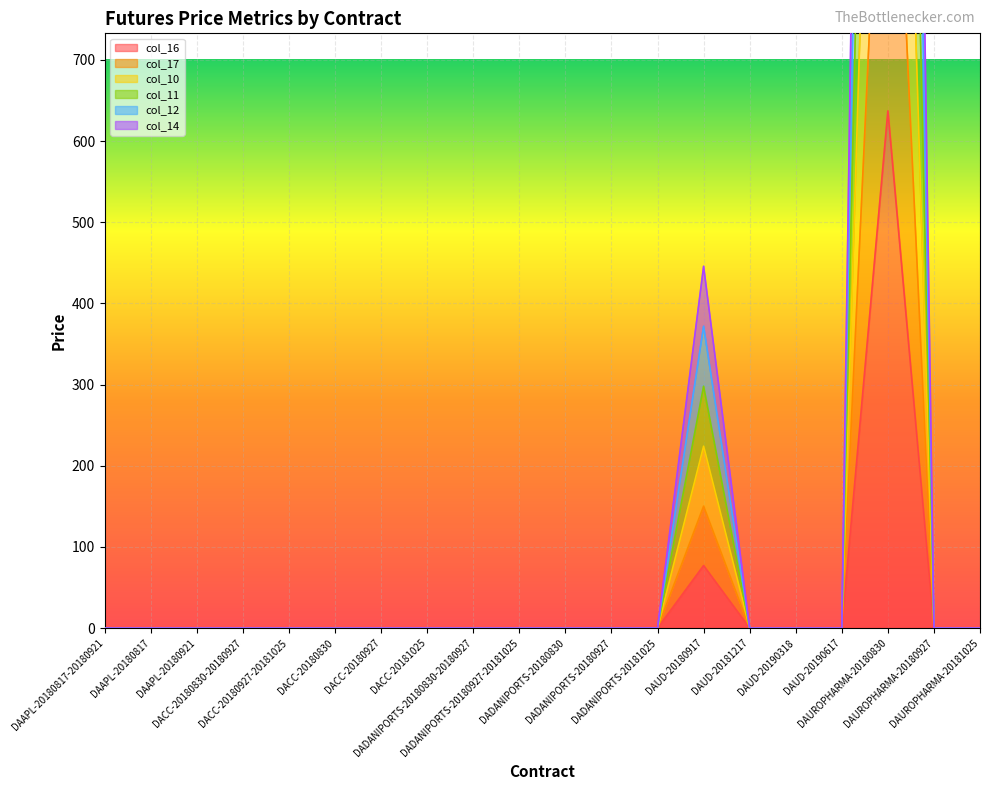

What is the average value of the col_10 series?

209.3